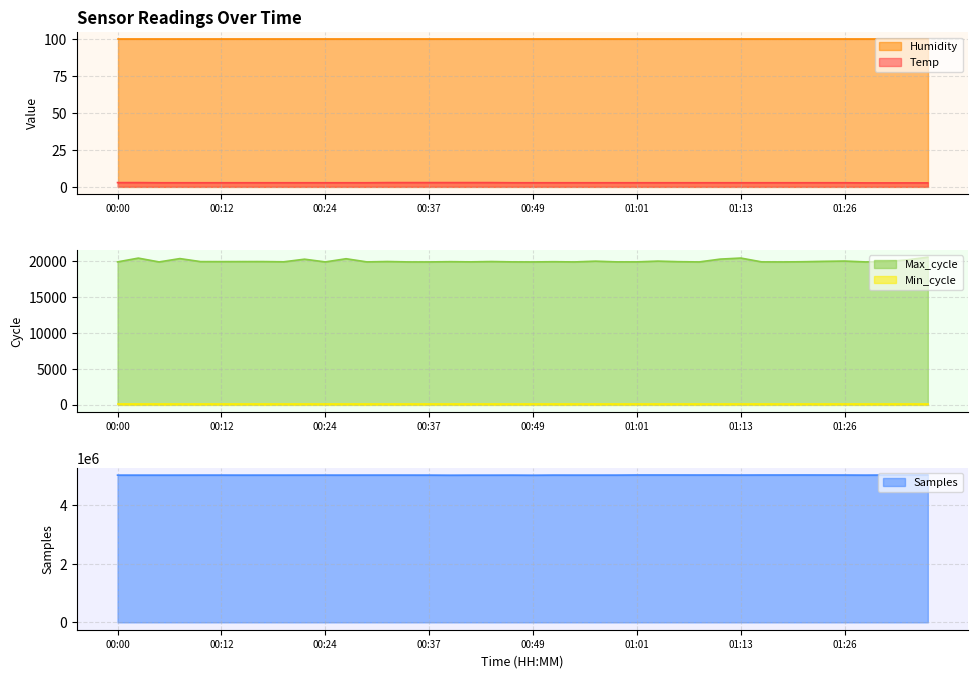

Which series has the largest total across all categories?

Samples